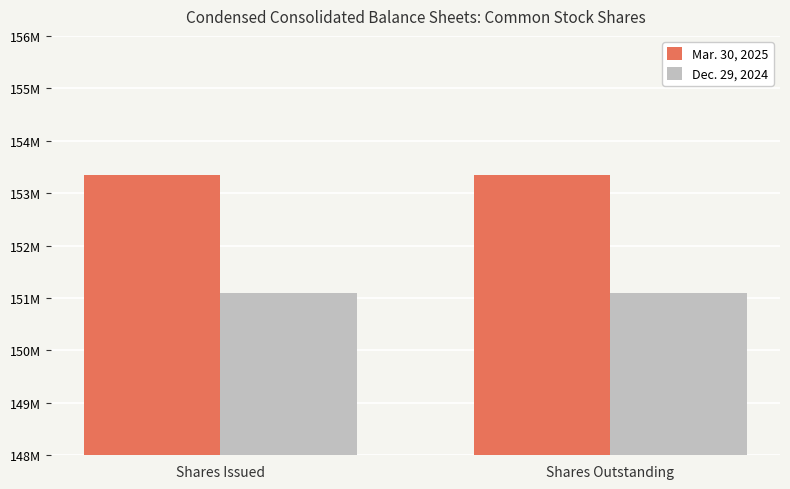

Rank the series by their average value, from highest to lowest.

Mar. 30, 2025, Dec. 29, 2024